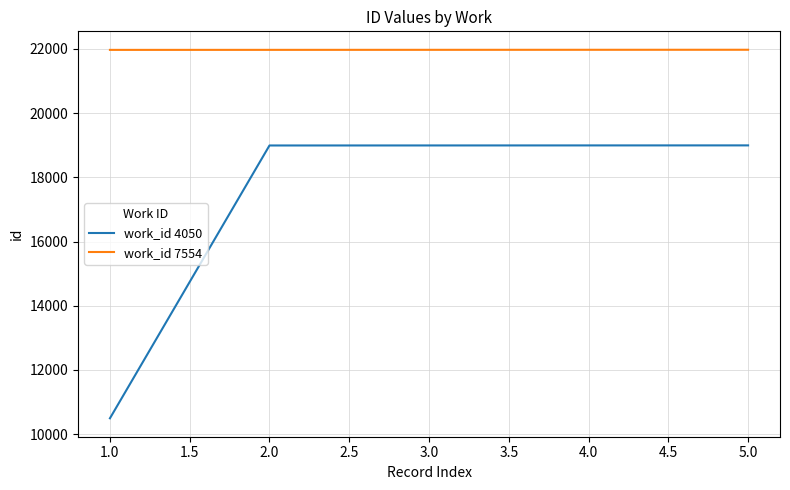

What is the total value across all series at 4.0?

40971